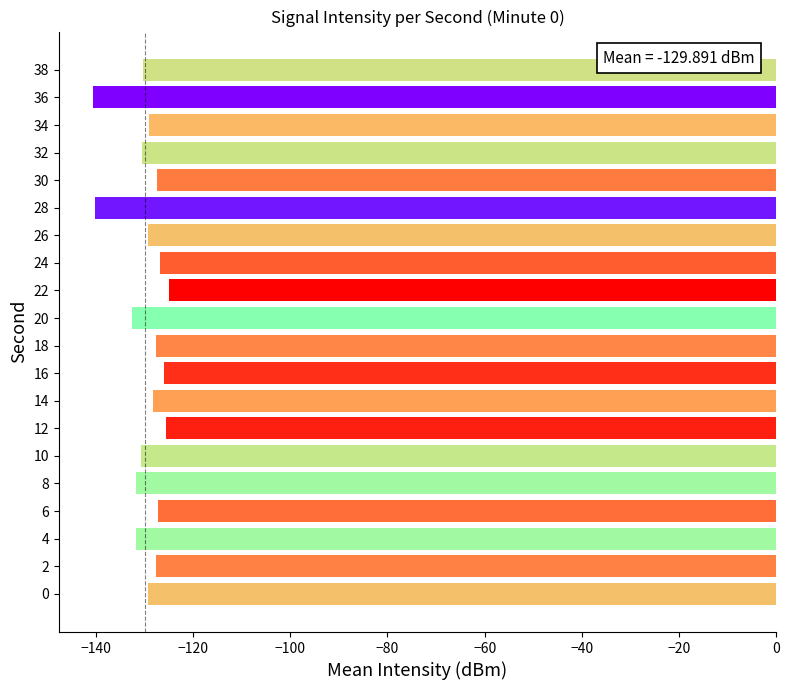

True or false: the data shows -217.7 at 24.

False